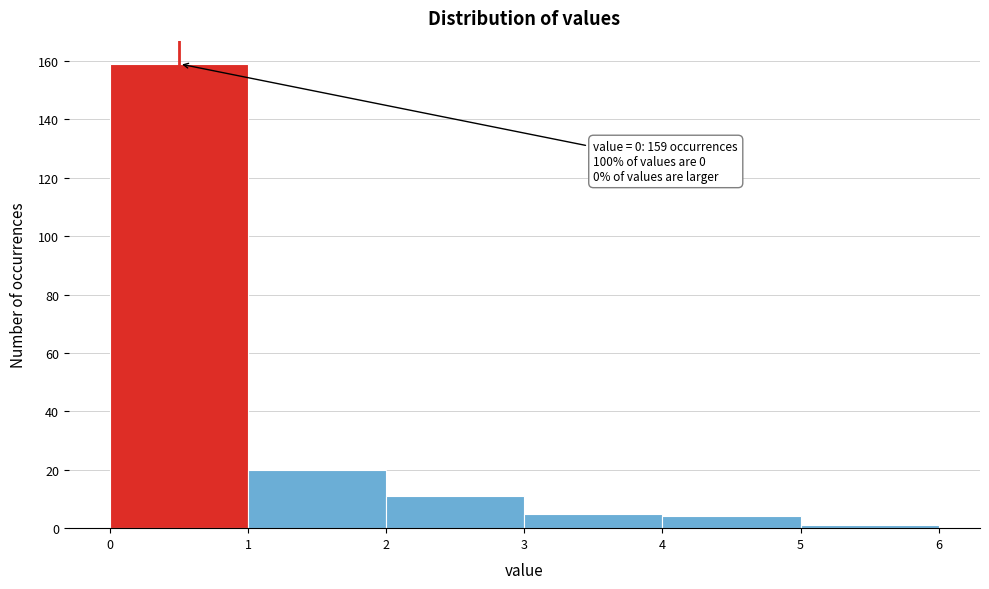

Over which range of the x-axis is the bar tallest?

0 to 1